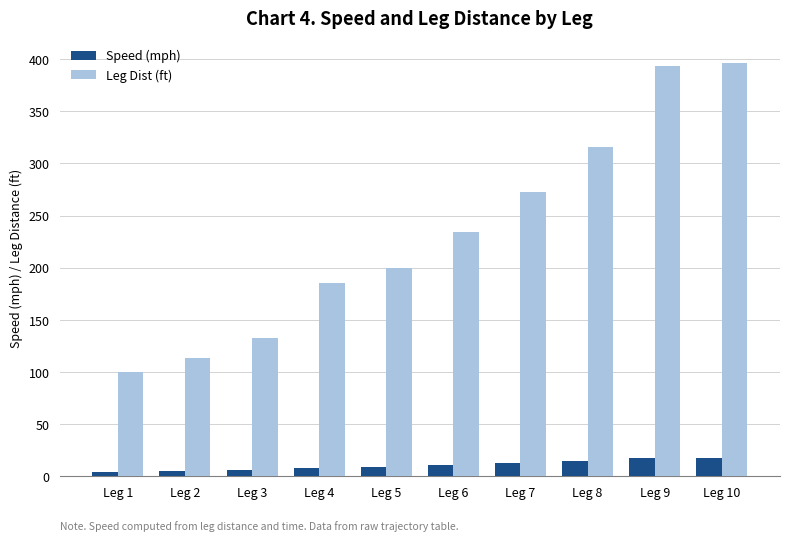

Is it true that Speed (mph) equals 10.7 at Leg 6?

True